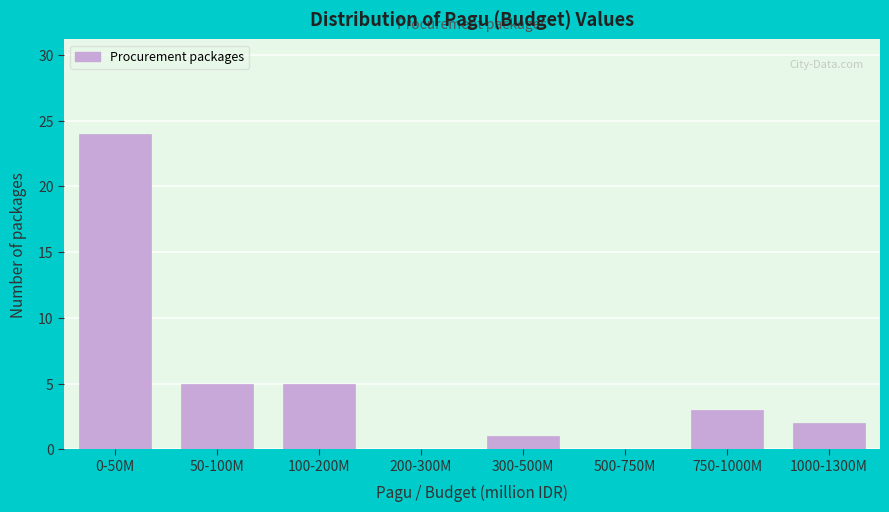

Reading left to right, transcribe all the data shown in this chart.

0-50M=24	50-100M=5	100-200M=5	200-300M=0	300-500M=1	500-750M=0	750-1000M=3	1000-1300M=2